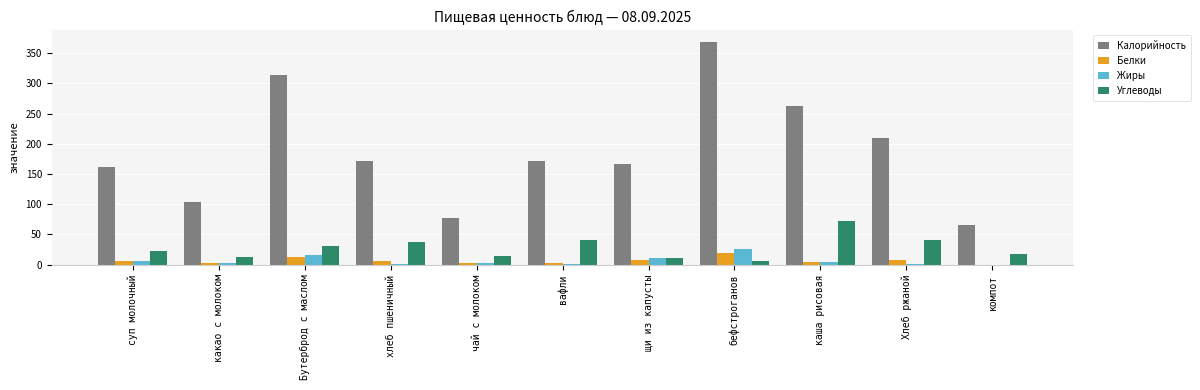

What are all the series names shown in the legend?

Калорийность, Белки, Жиры, Углеводы